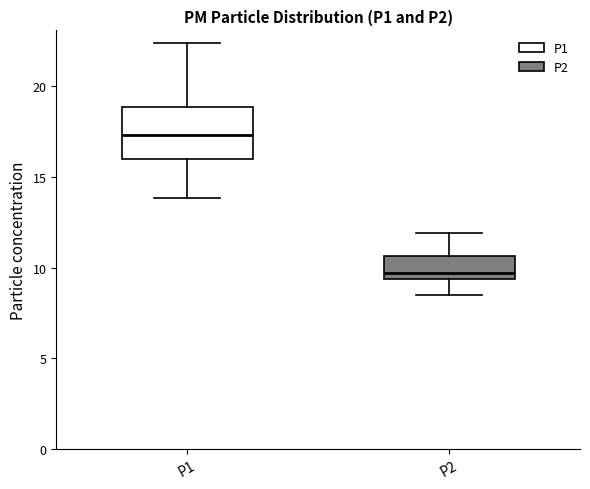

Which box has the lowest median line?

P2